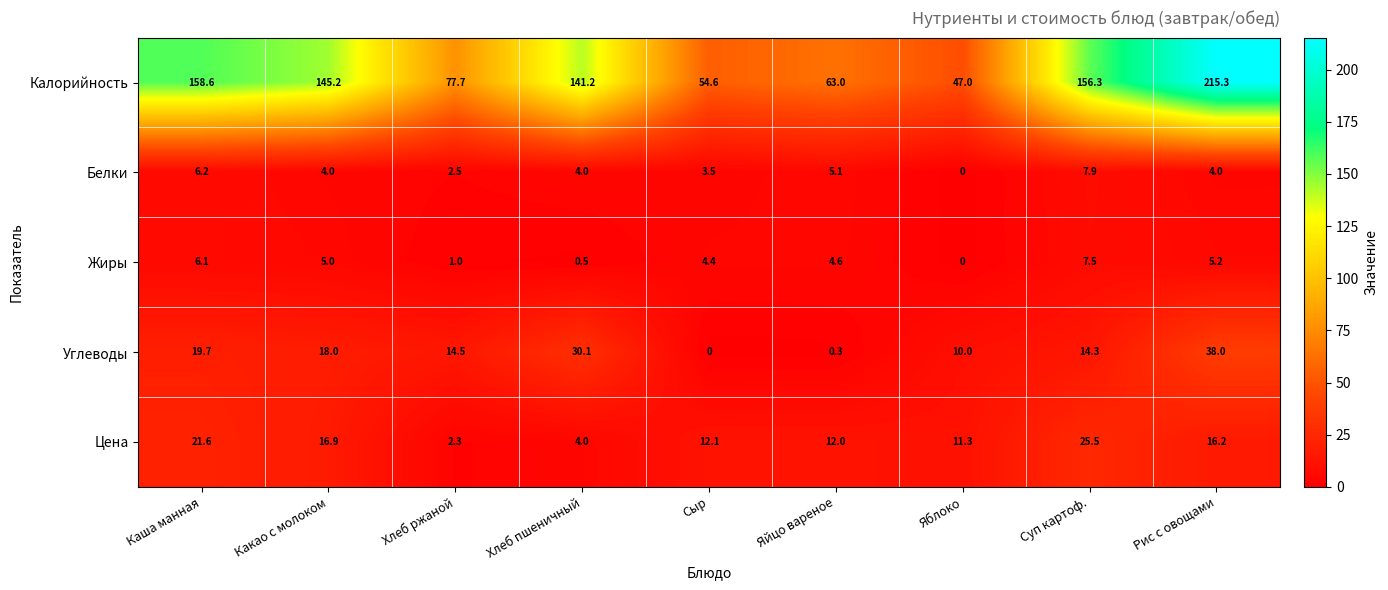

What is the difference between the maximum and minimum values in the Углеводы series?

38.0